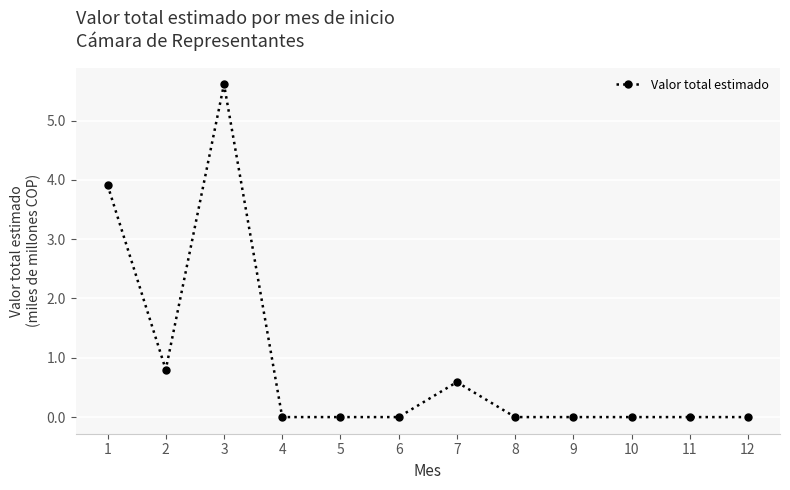

What is the sum of the values at 1 and 12?

3.9